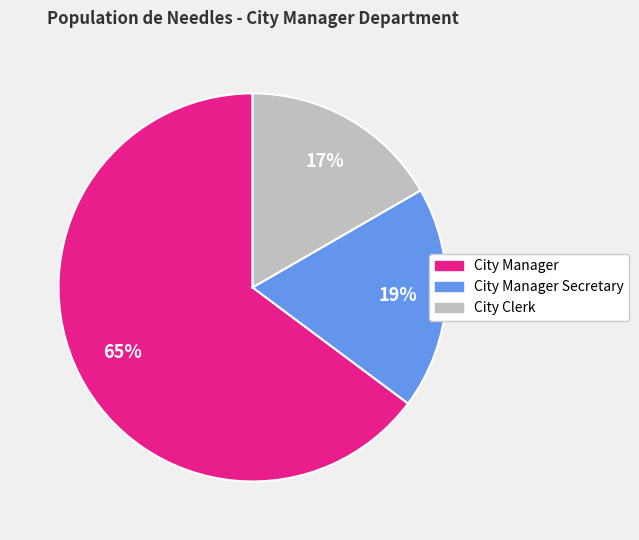

The City Manager slice represents 65% of the pie. True or false?

True